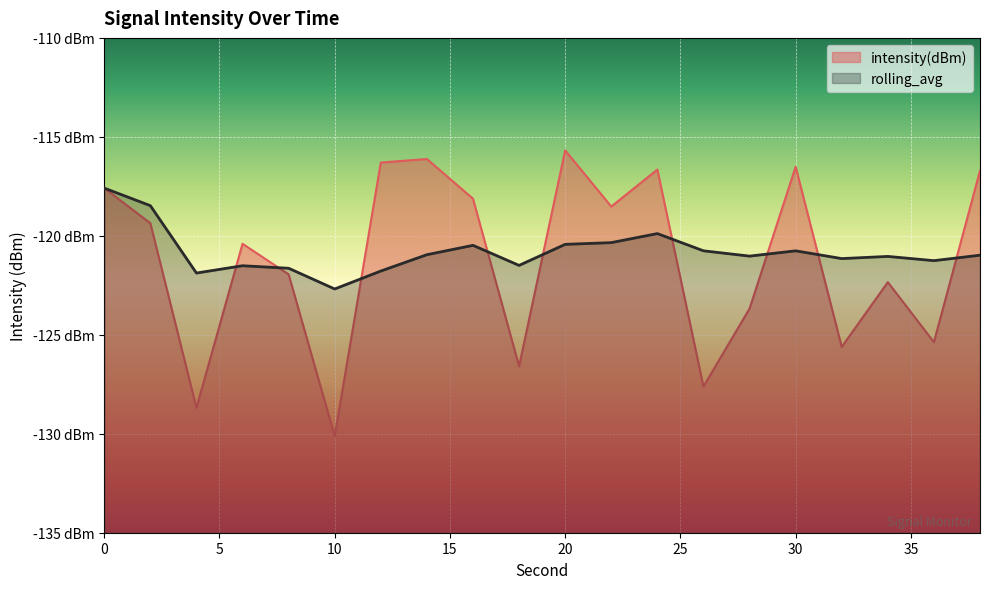

Between 4 and 20, which series saw the biggest shift?

intensity(dBm)